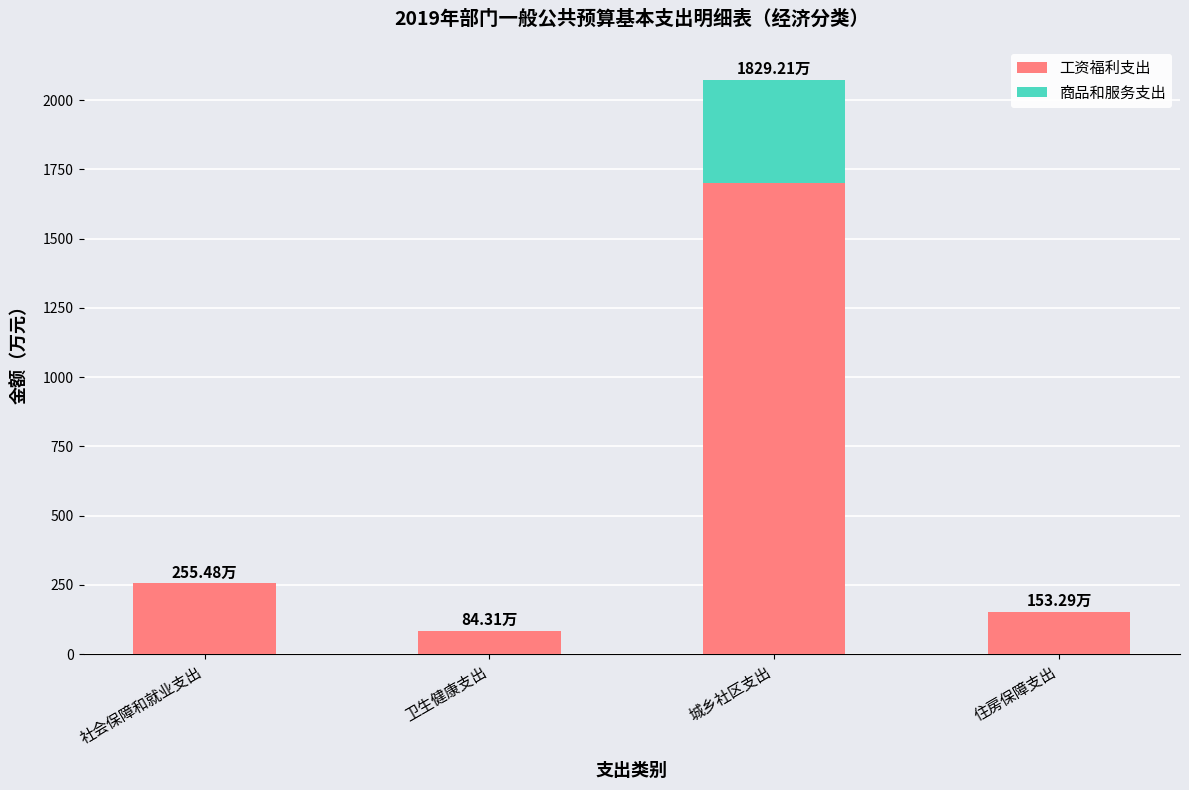

Which category has the highest value in the 工资福利支出 series?

城乡社区支出